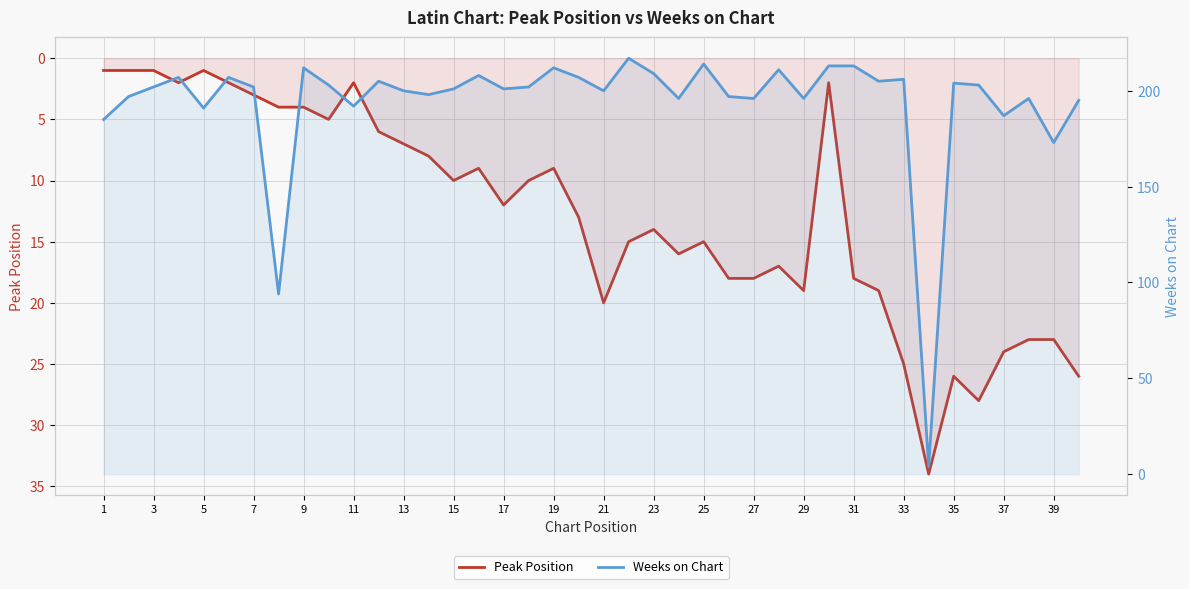

Count the number of data series in this chart.

2